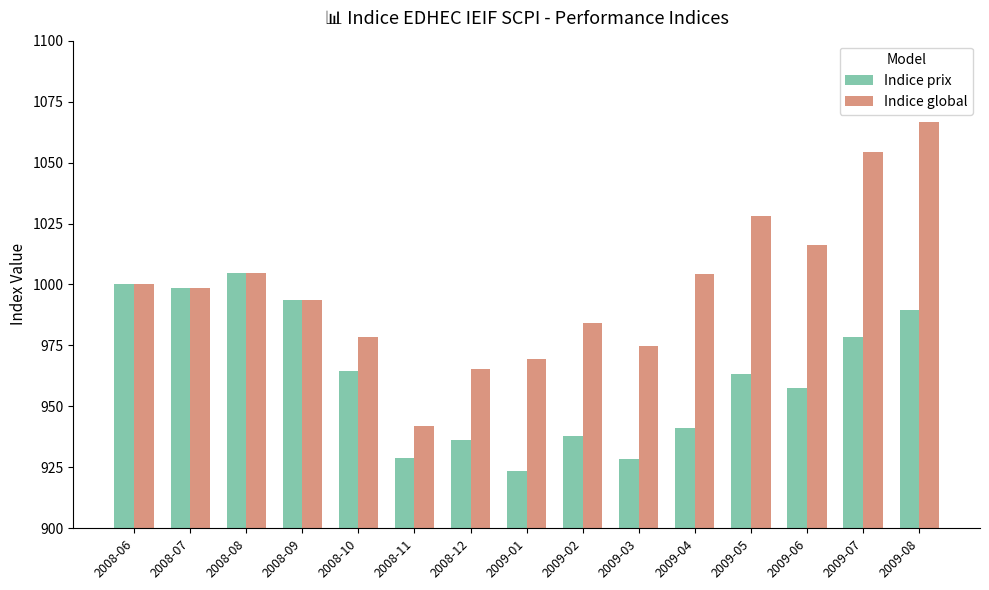

What is the difference between the Indice prix values at 2009-07 and 2009-04?

37.2